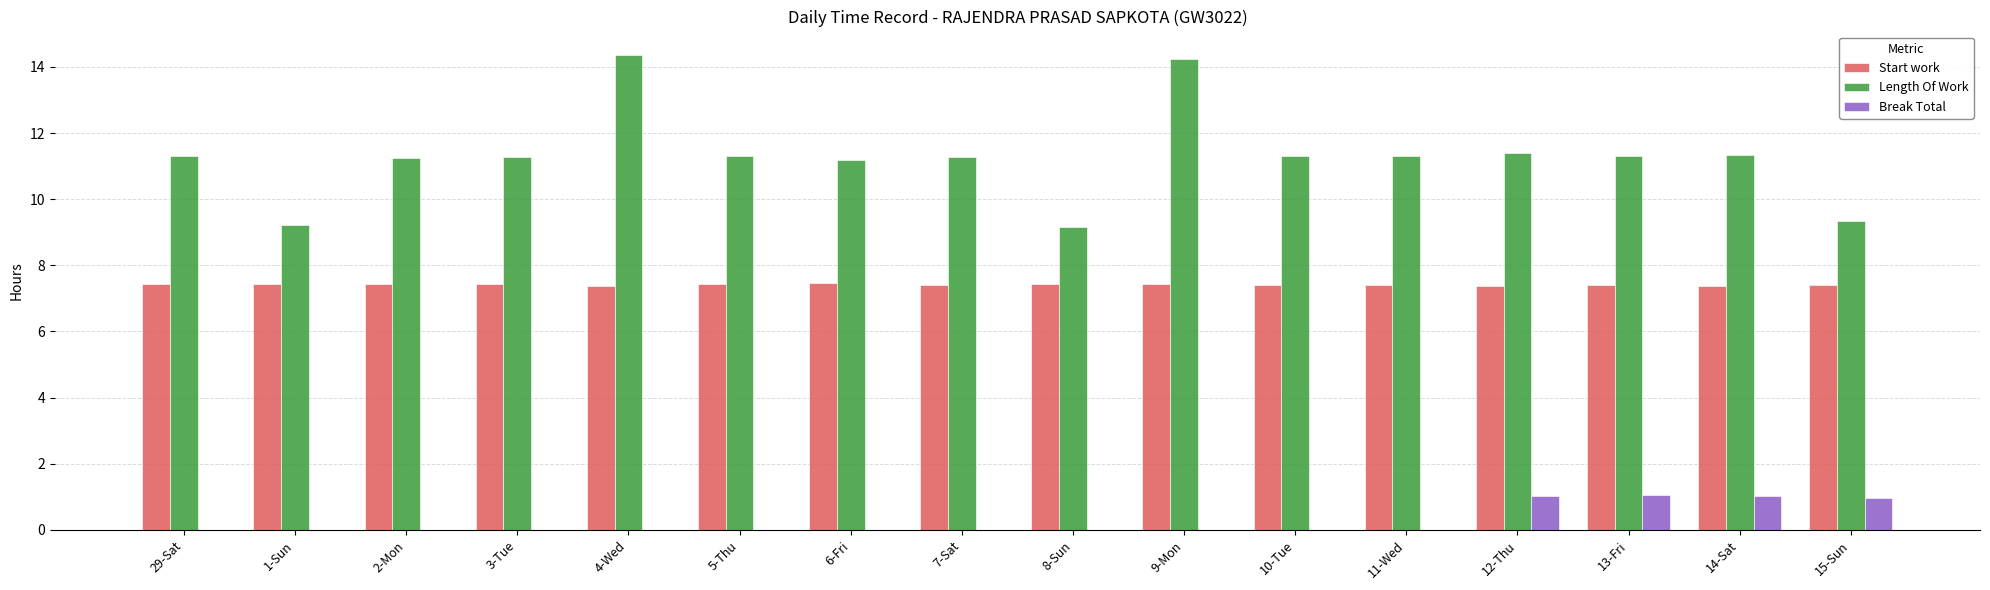

Are the bars grouped side by side (vs. stacked)?

Yes